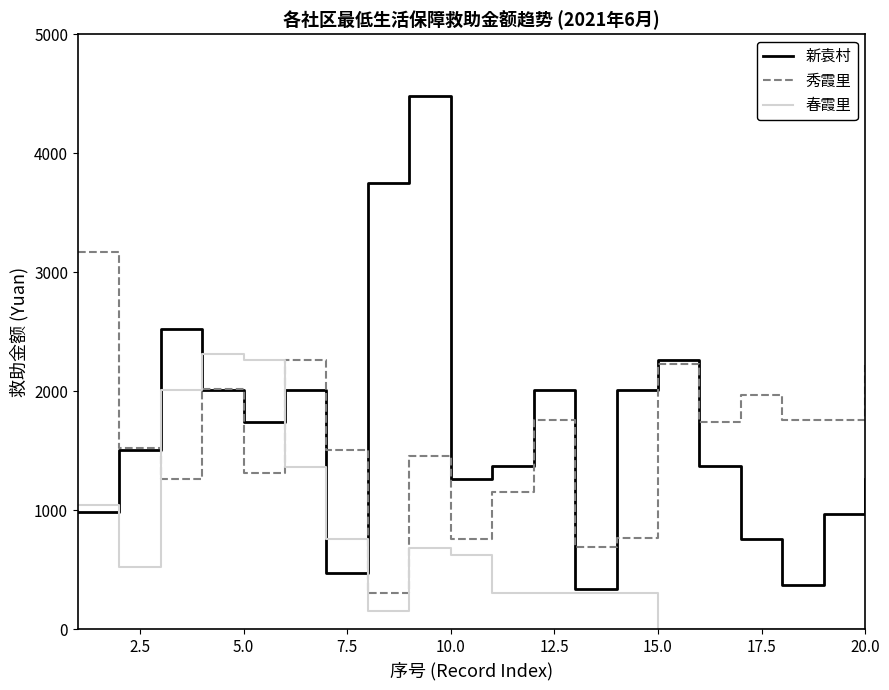

Does the chart have visible grid lines?

No